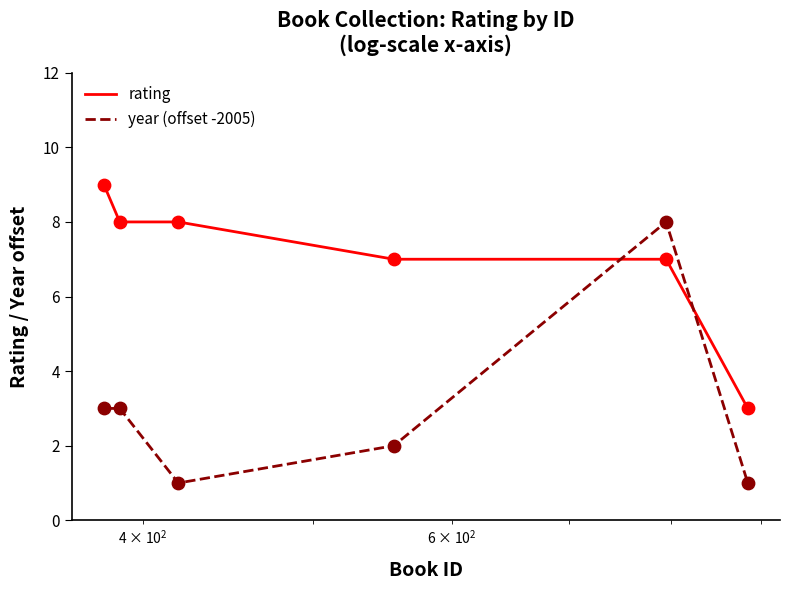

Which series has the widest spread of values?

year (offset -2005)